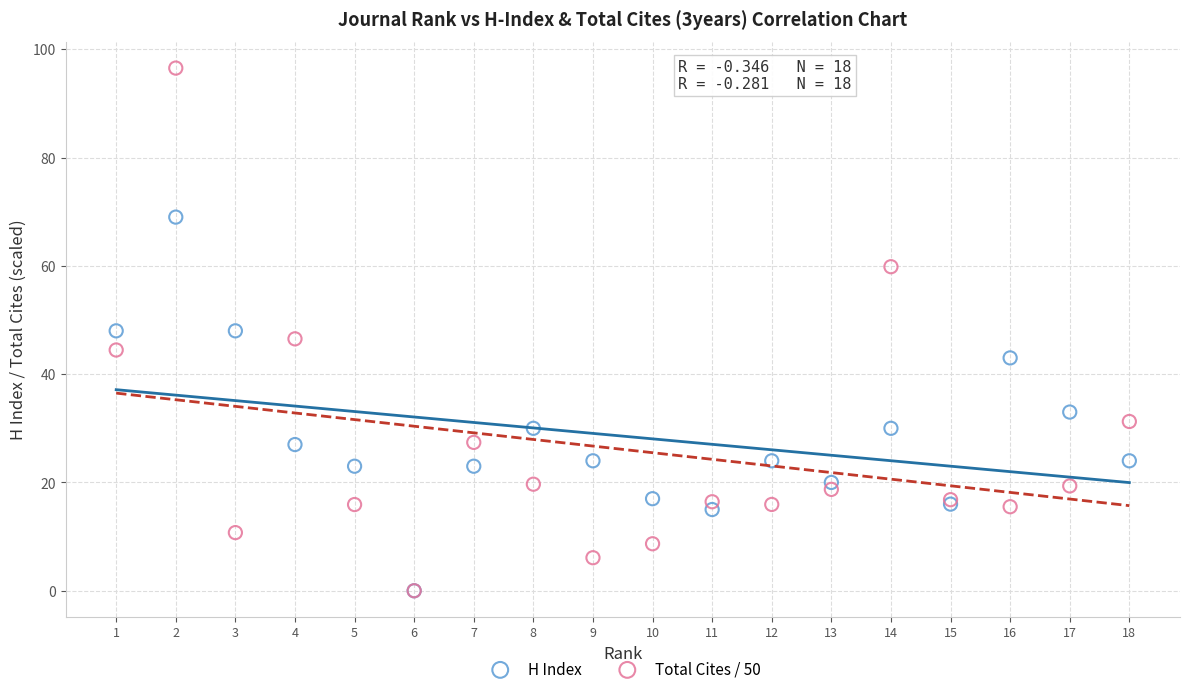

What are all the series names shown in the legend?

H Index, Total Cites / 50